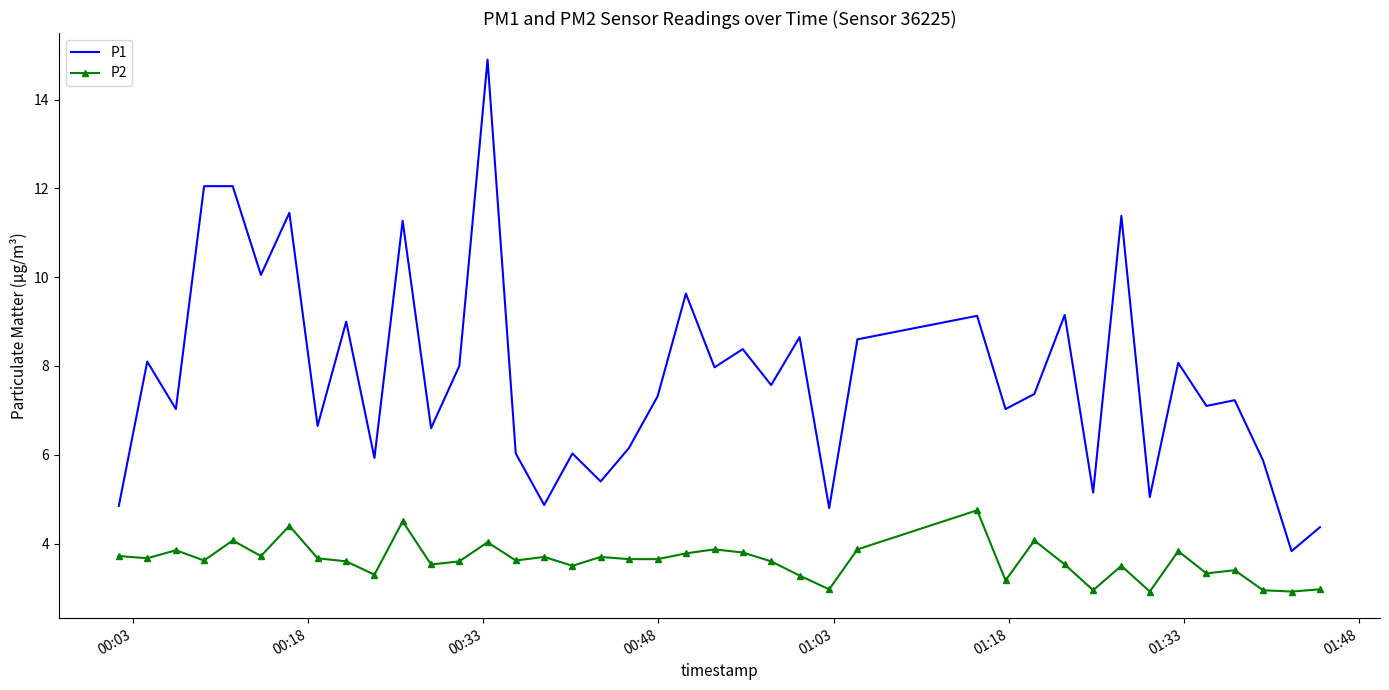

Which series has the largest range (max minus min)?

P1